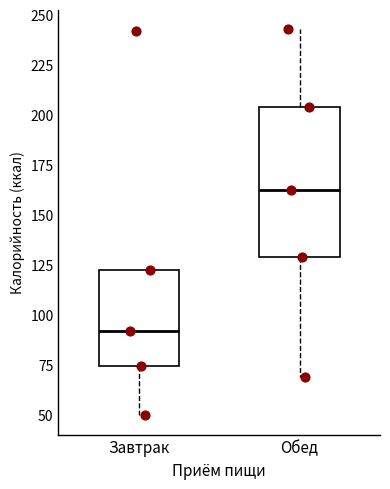

Which box is the tallest, from its lower edge to its upper edge?

Обед